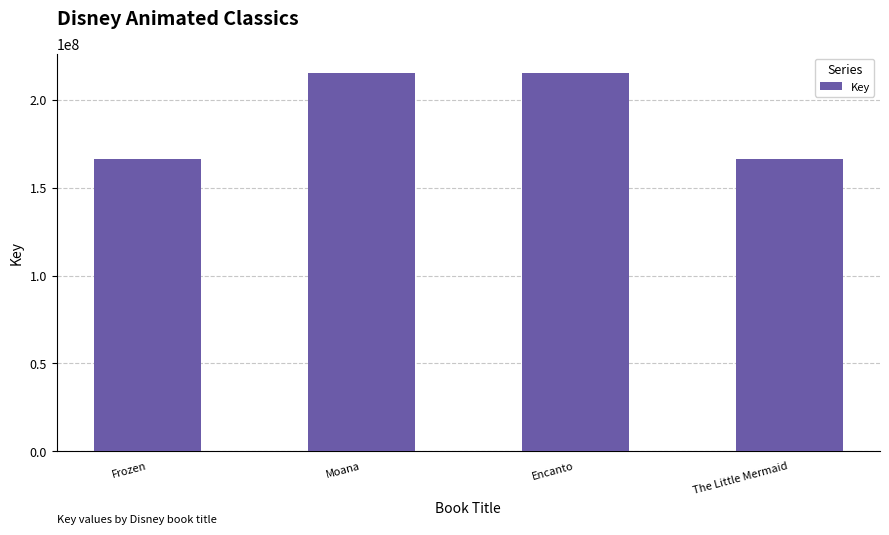

At which label does the data first exceed 215335822?

Moana